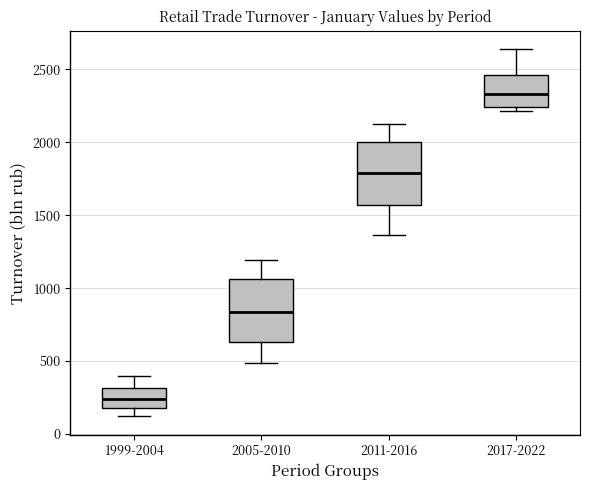

Where does the median line of the box for 1999-2004 sit on the y-axis? The values are not printed on the chart, so give them approximately, as read against the axis.

250